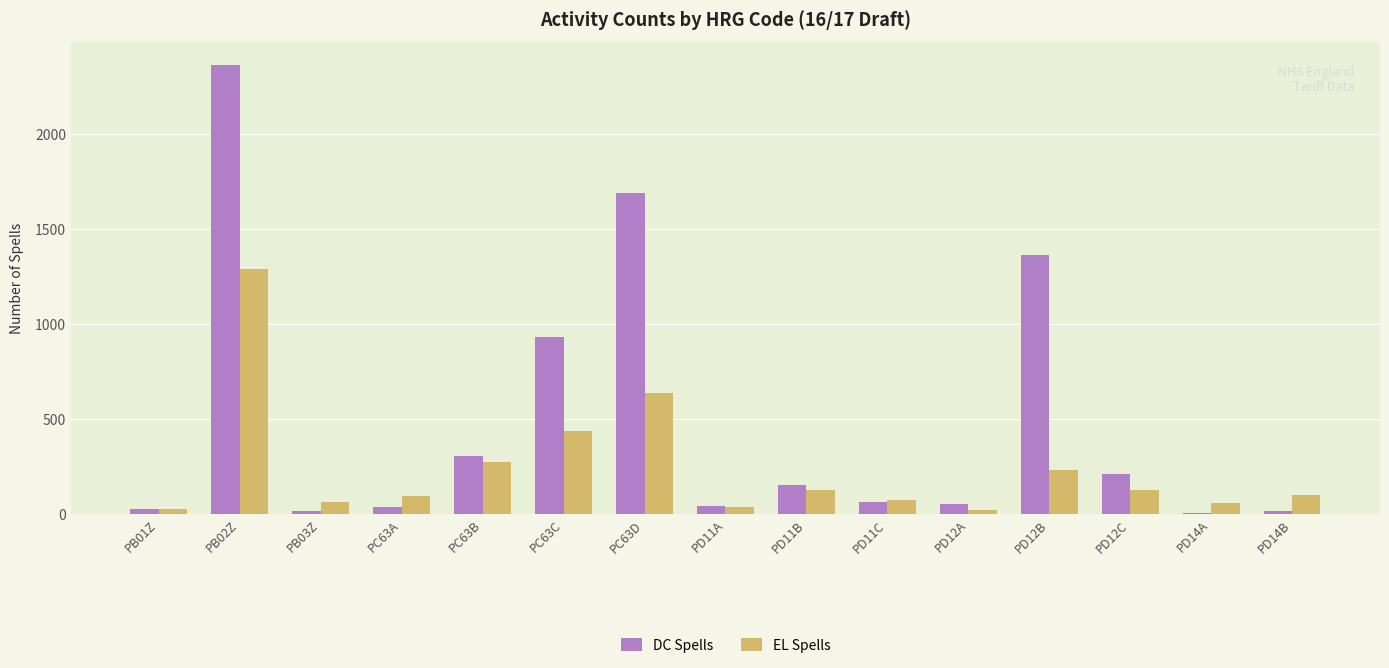

At which category is the sum across all series the highest?

PB02Z